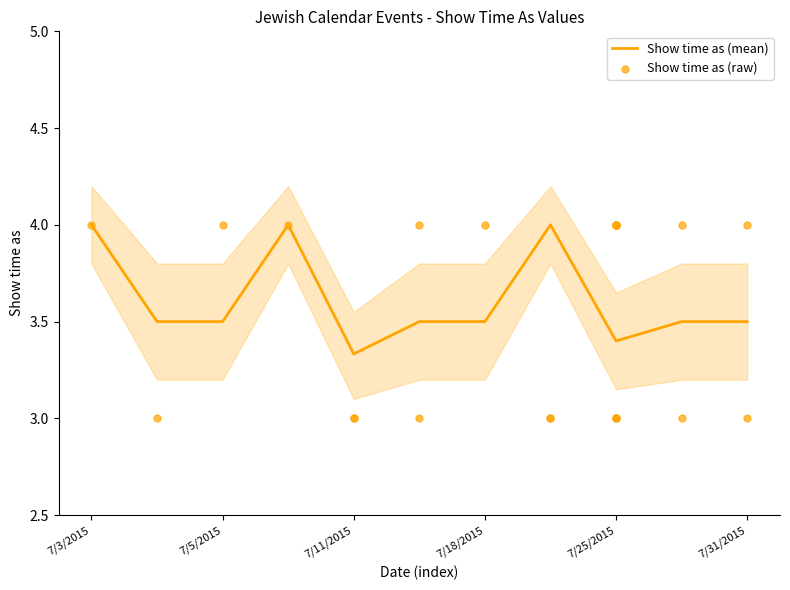

What is the ratio of the value at 7/25/2015 to the value at 7/5/2015?

1.0